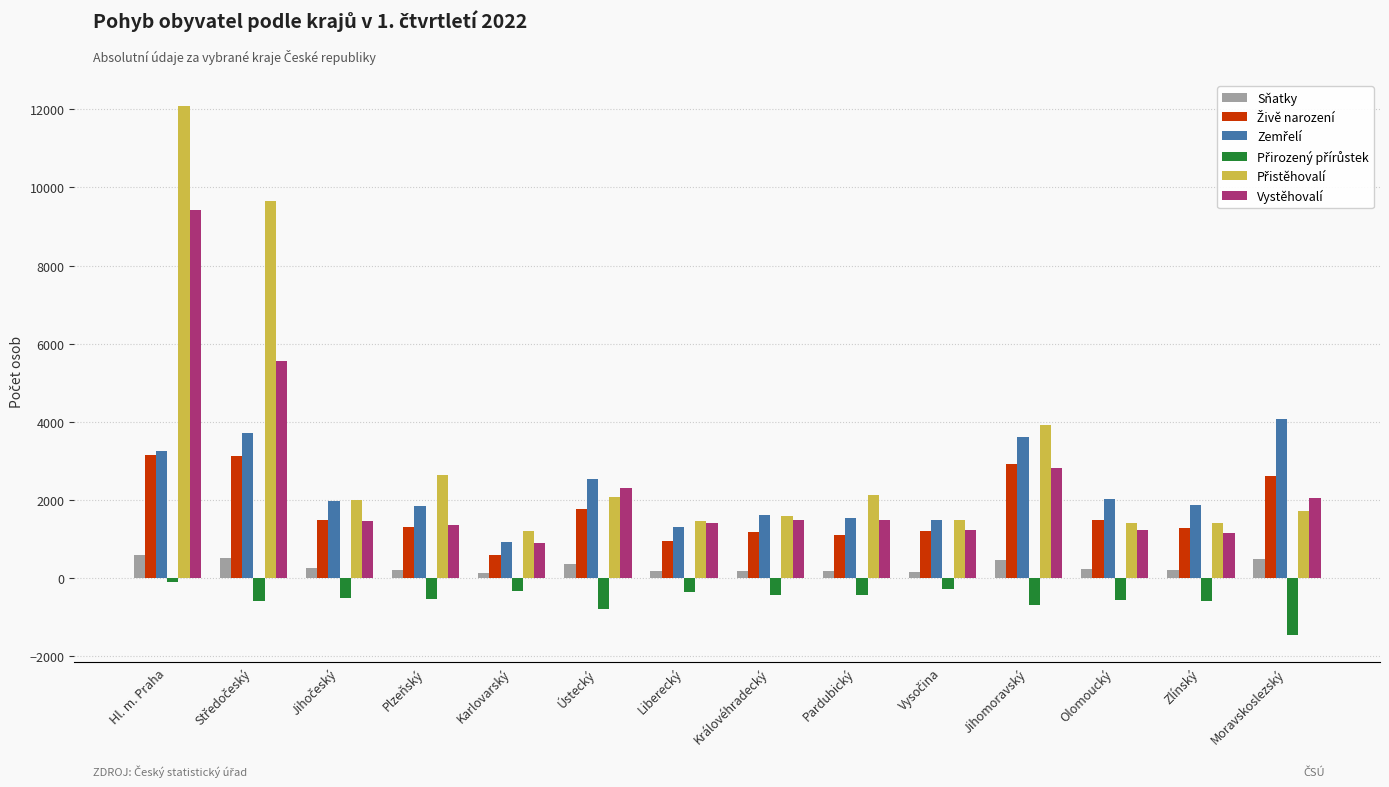

At which category is the sum across all series the highest?

Hl. m. Praha